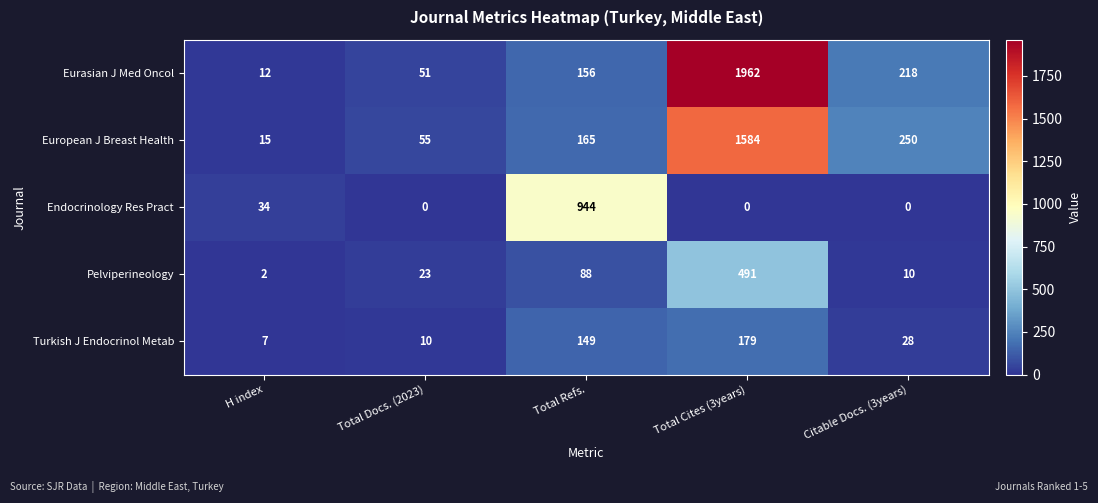

Which series has the widest spread of values?

Eurasian J Med Oncol